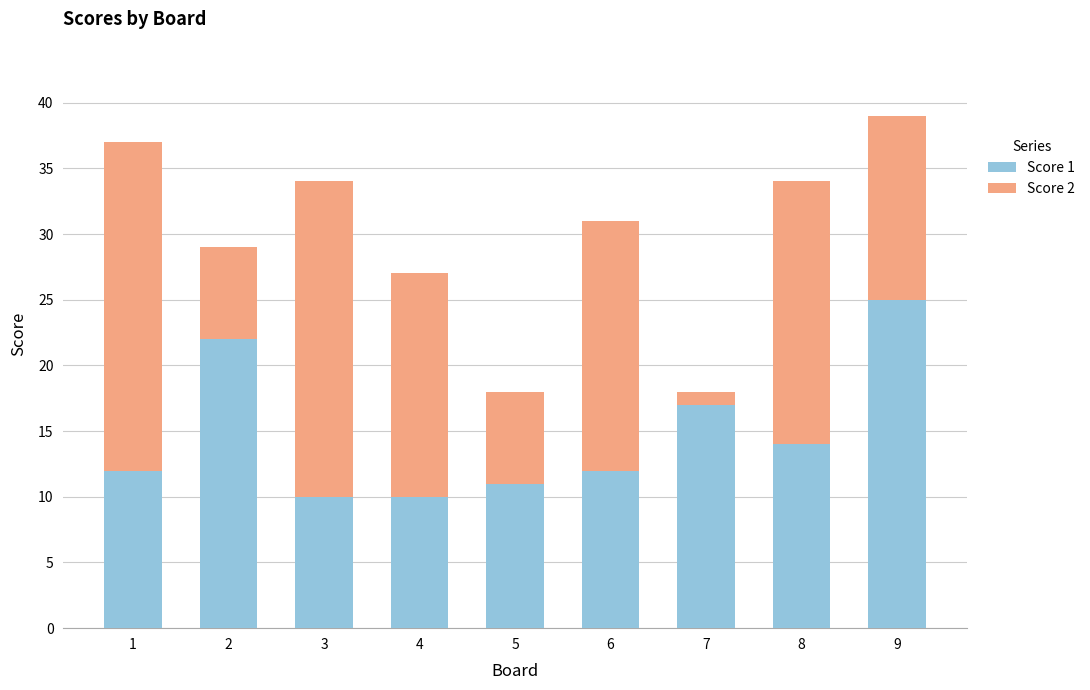

The value of Score 1 at 9 is 25. True or false?

True